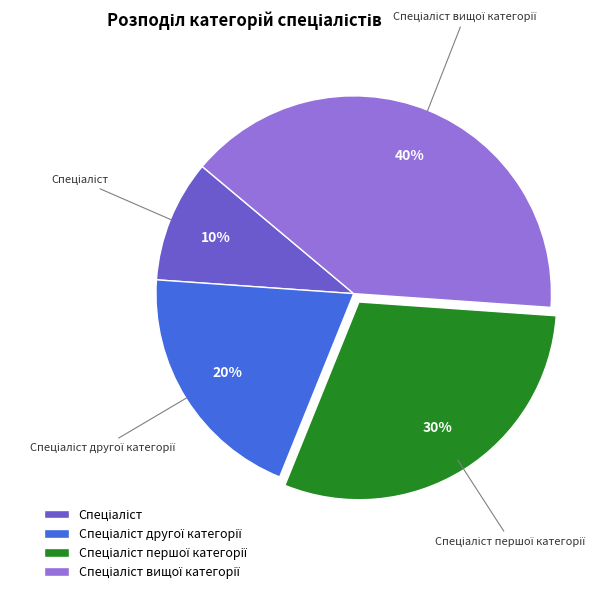

To the nearest percent, what is the average slice percentage?

25%